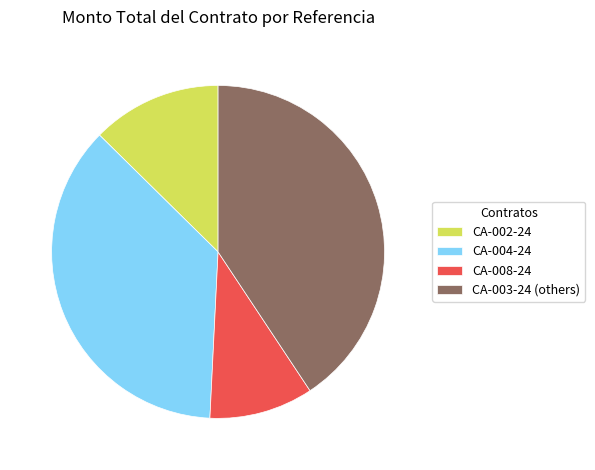

Is there any slice that represents more than half of the pie?

No